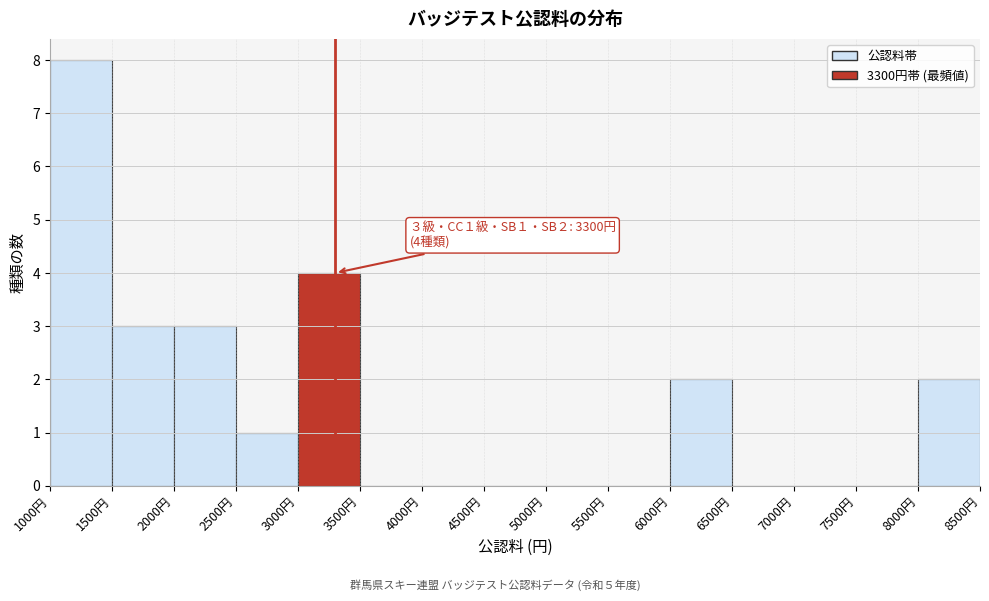

Over which range of the x-axis is the bar tallest?

1000 to 1500